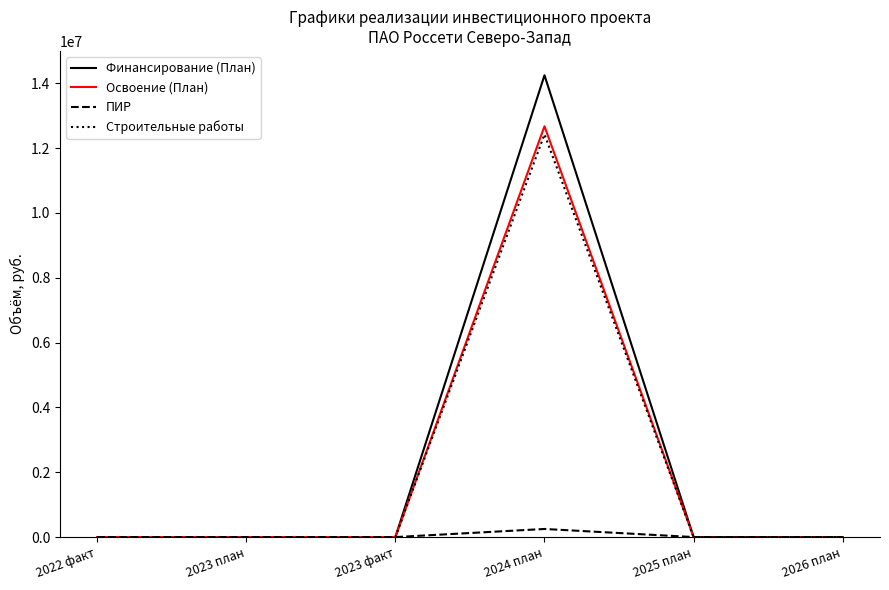

Between 2022 факт and 2024 план, which series saw the biggest shift?

Финансирование (План)